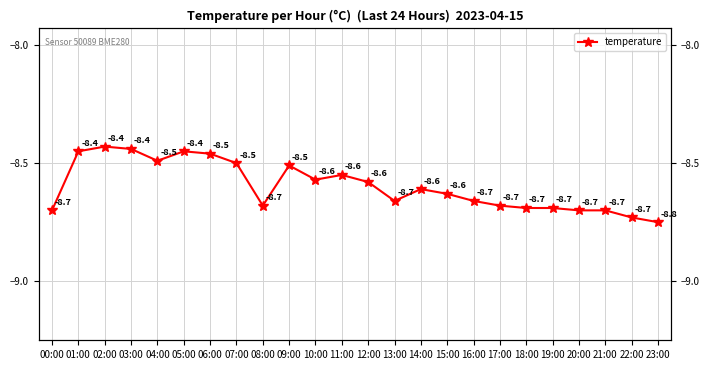

At which label is the value closest to -8?

02:00